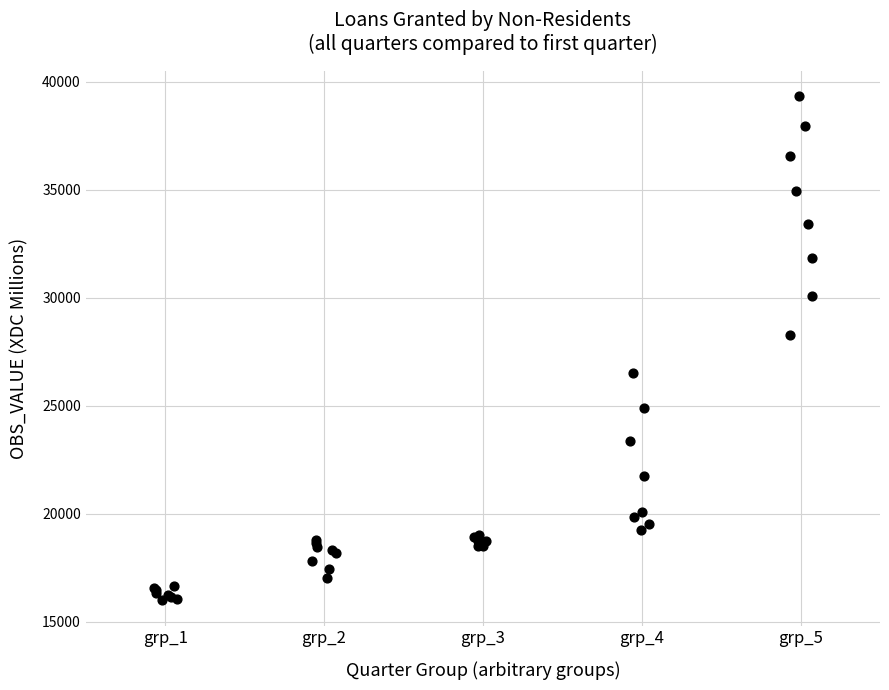

What Y value in the scatter plot is closest to 27665?

28280.2